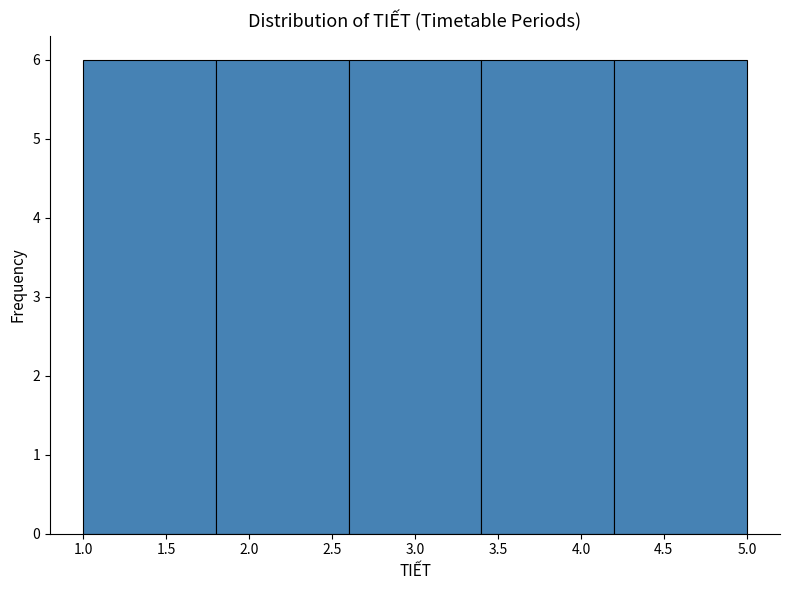

Reading left to right, transcribe this chart: for each bar, give the range it covers on the x-axis and its height. The values are not printed on the chart, so give them approximately, as read against the axis.

1.0 to 1.8: 6
1.8 to 2.6: 6
2.6 to 3.4: 6
3.4 to 4.2: 6
4.2 to 5.0: 6